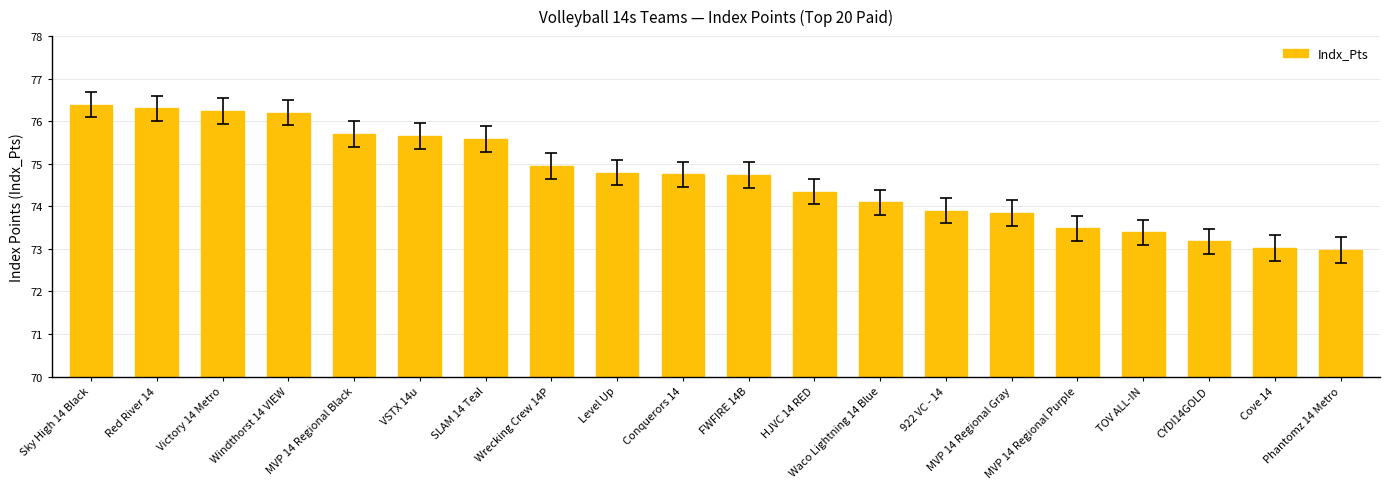

What is the greatest value displayed?

76.4